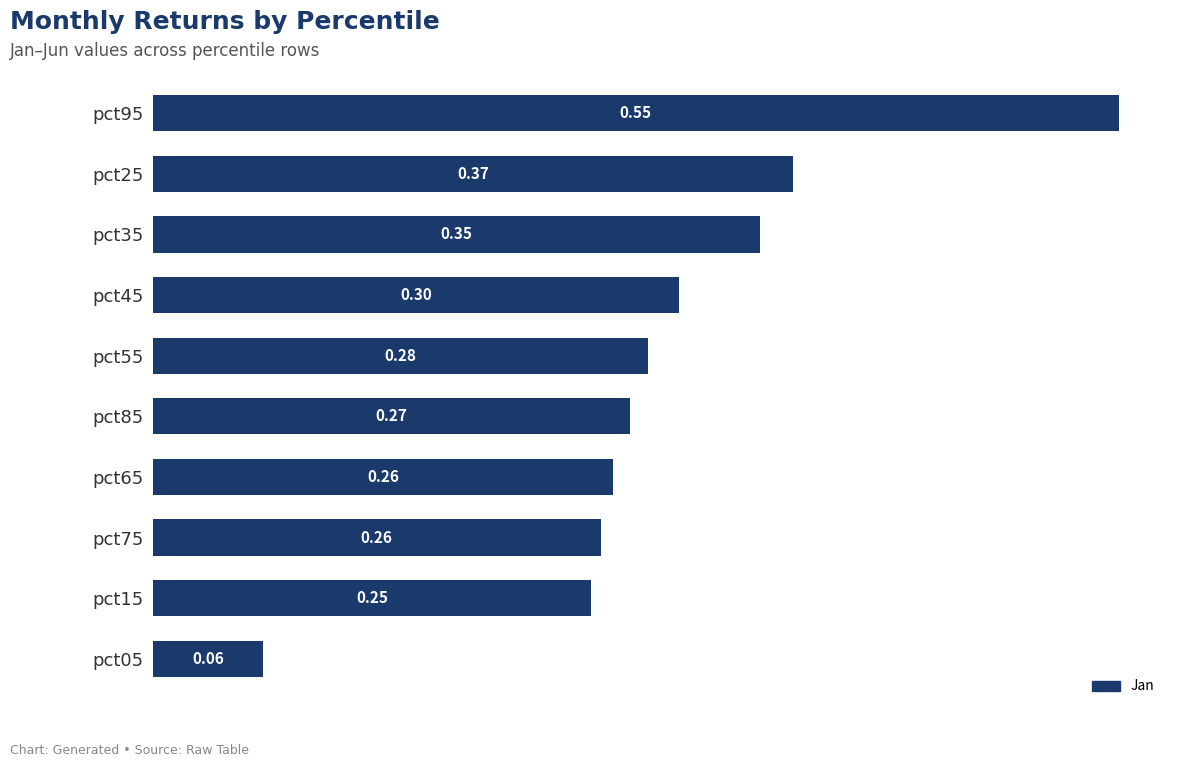

Between pct15 and pct65, which is larger?

pct65